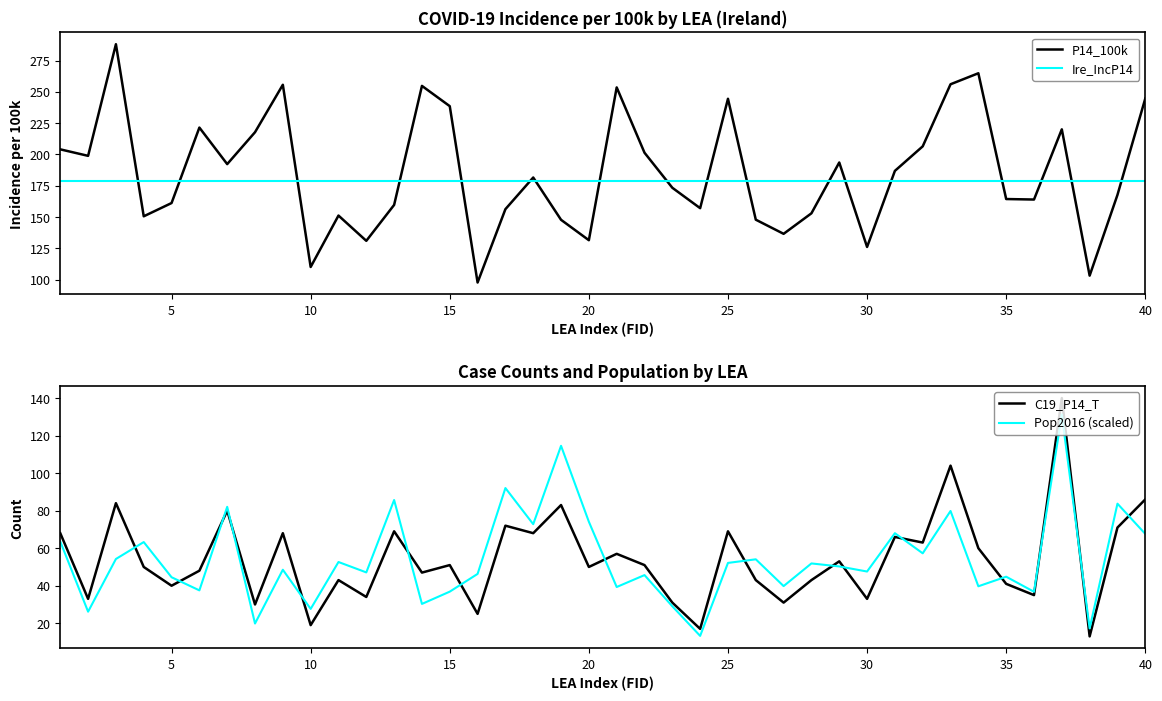

What is the highest value of the P14_100k series?

288.1